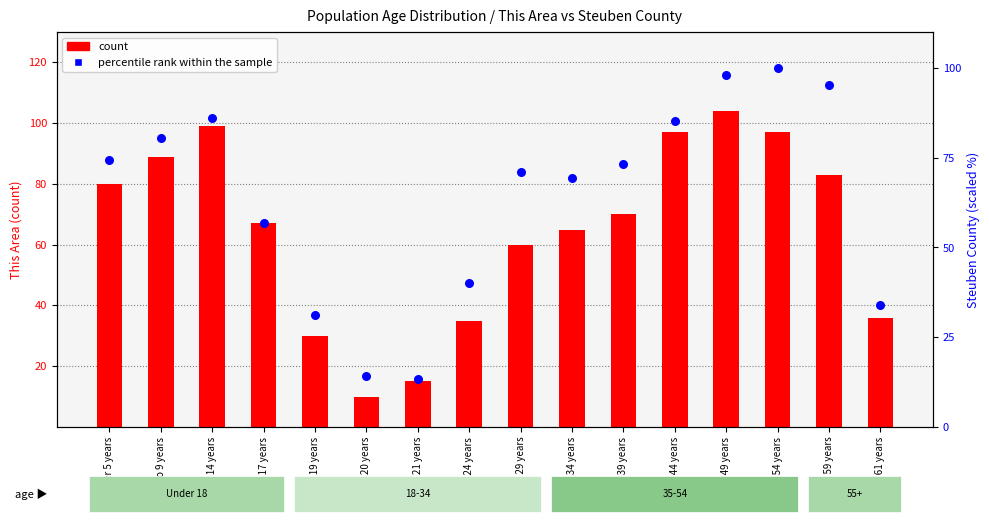

At how many categories does at least one series exceed 61?

11